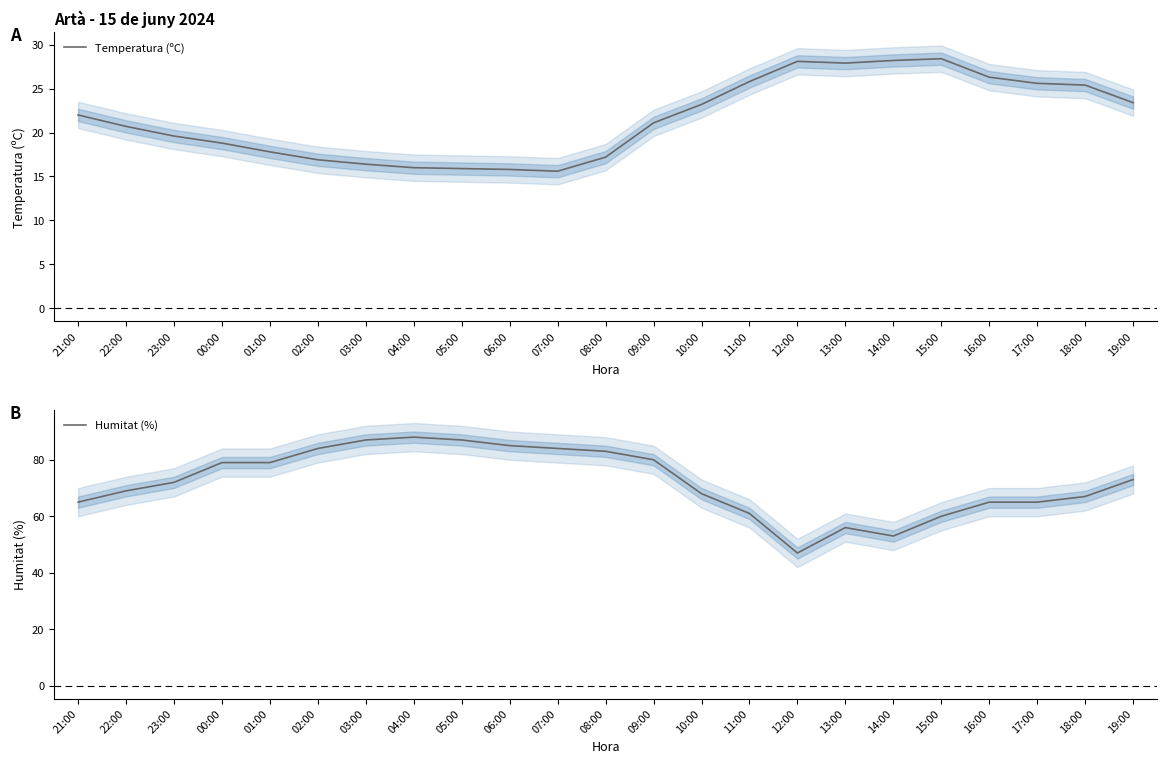

What value does the Temperatura (ºC) series have at 05:00?

15.9